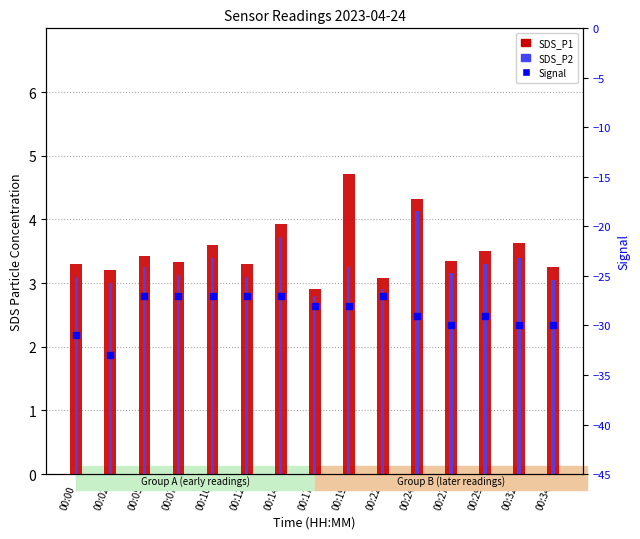

Which series reaches the maximum Y coordinate?

SDS_P1